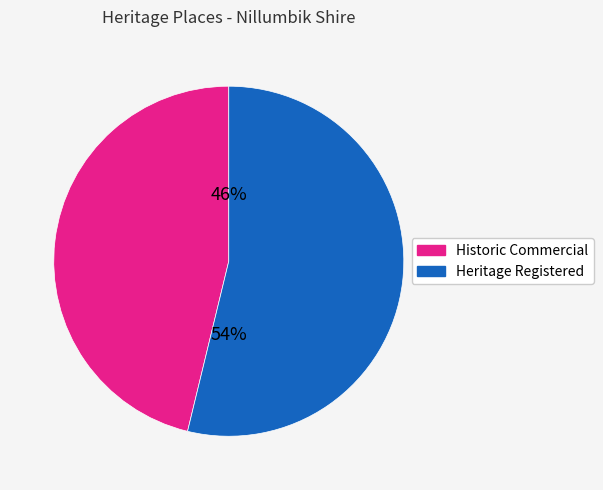

Which slice is the smallest?

Historic Commercial